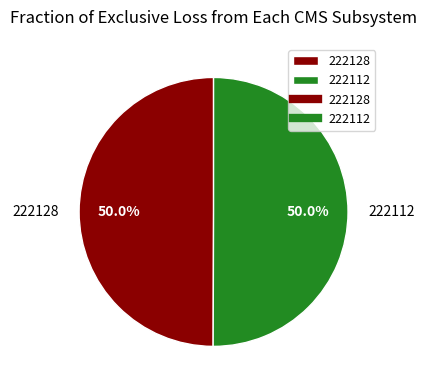

What is the ratio of the value at 222128 to the value at 222112?

1.0